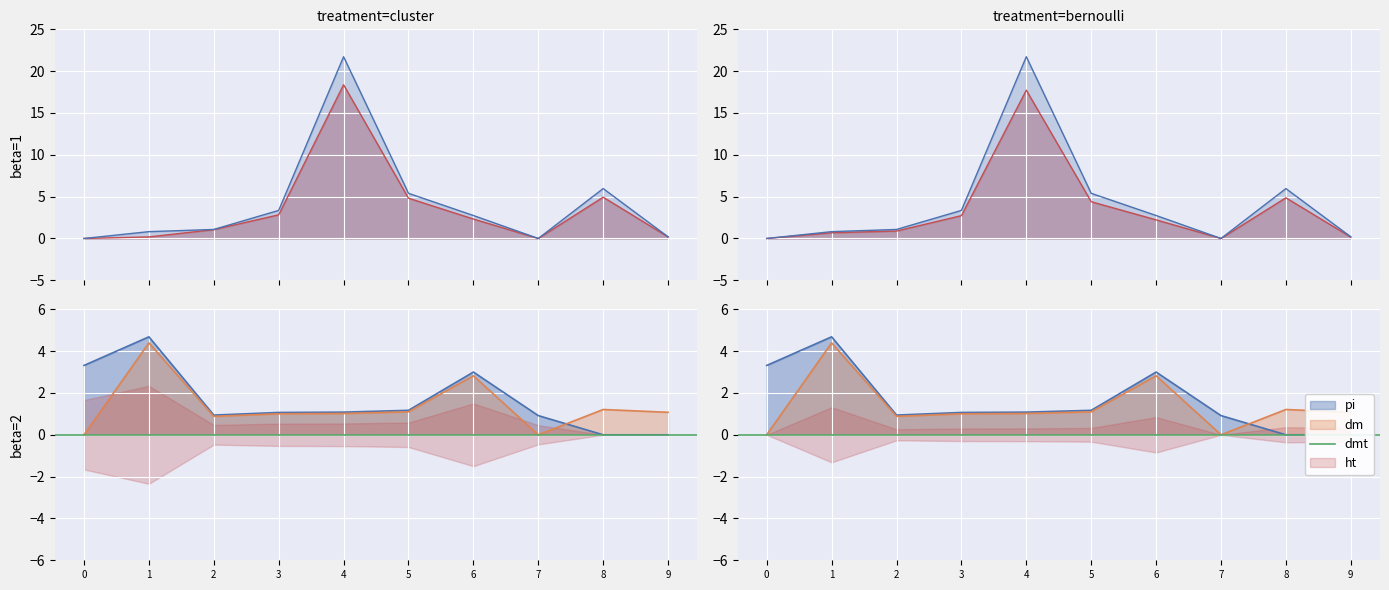

True or false: Miktar (kg) 2018 has a value of 4.7 at 3.

False